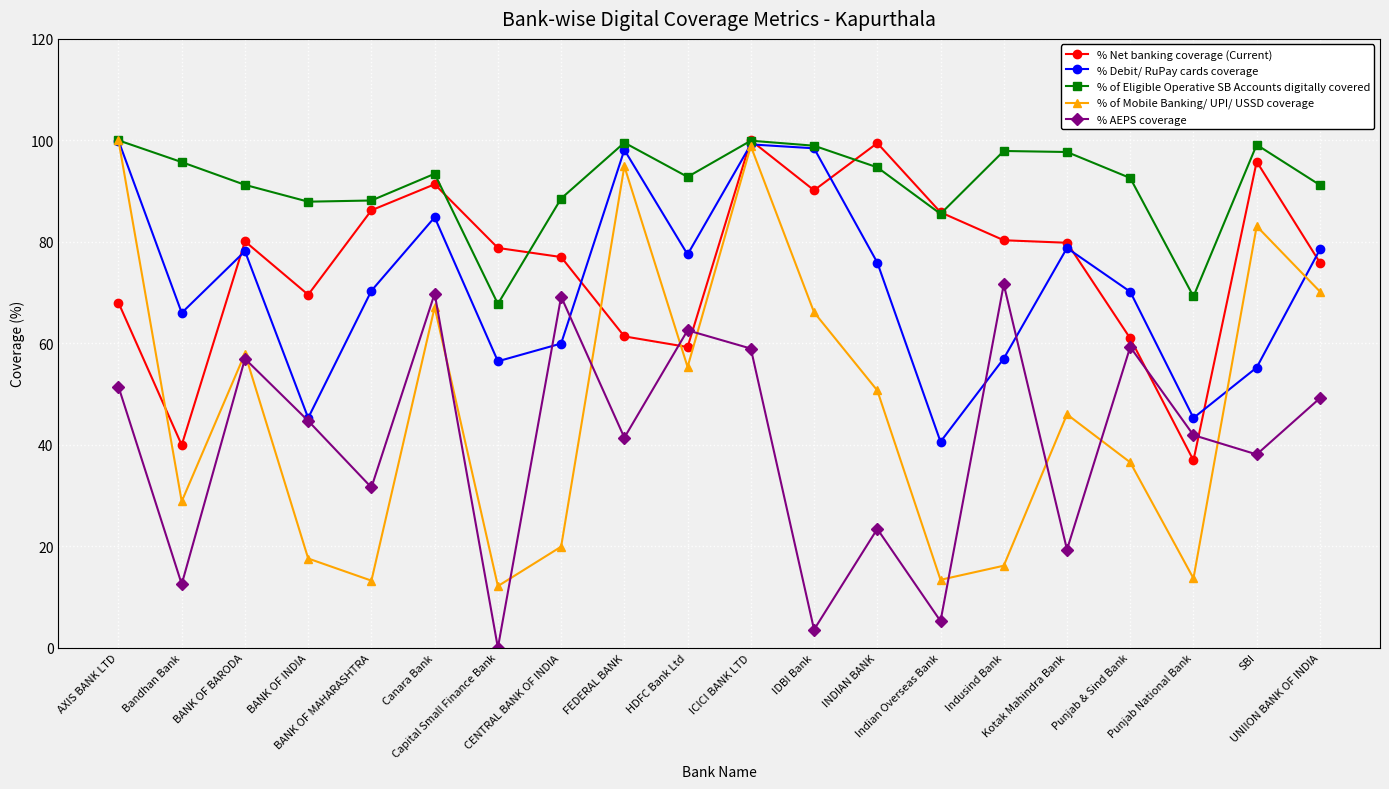

What is the difference between the highest and lowest values at Indusind Bank?

81.7